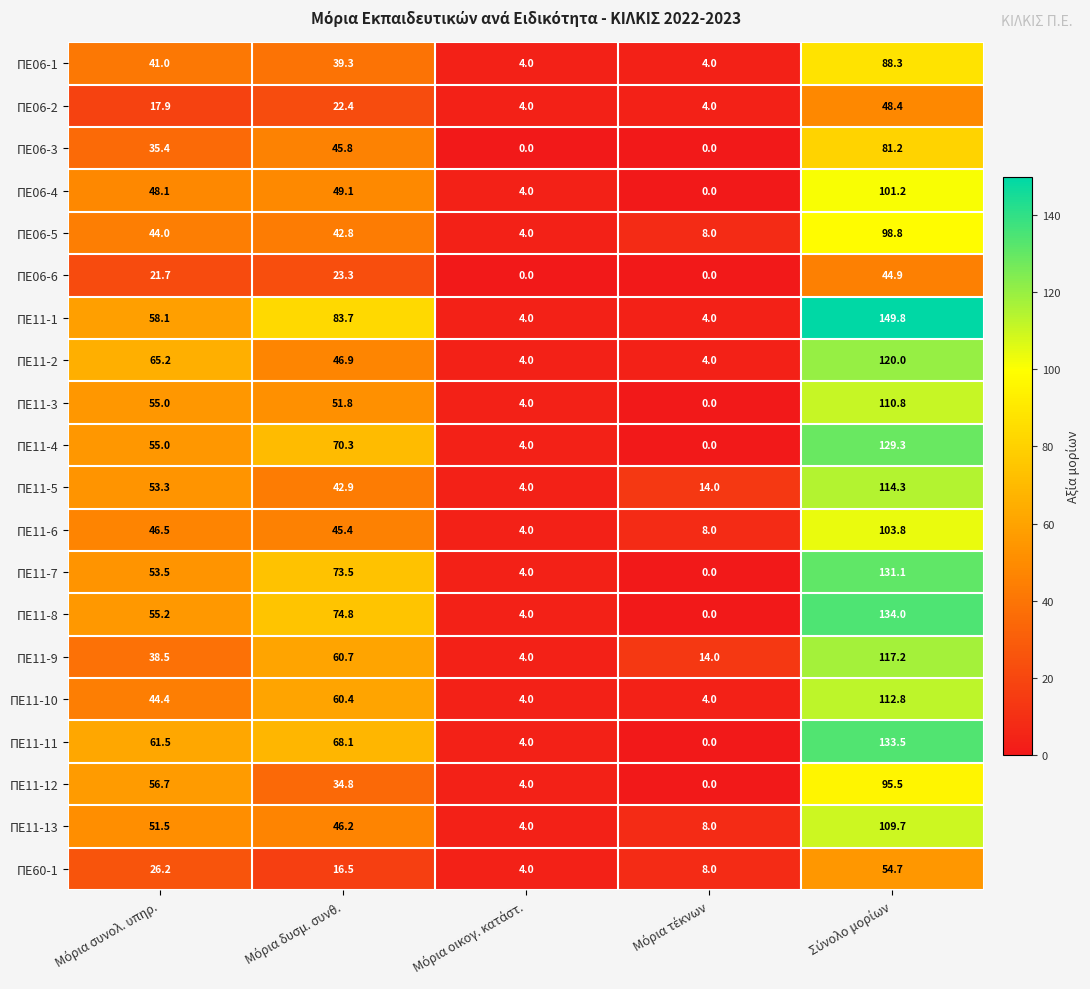

Which series has the widest spread of values?

ΠΕ11-1